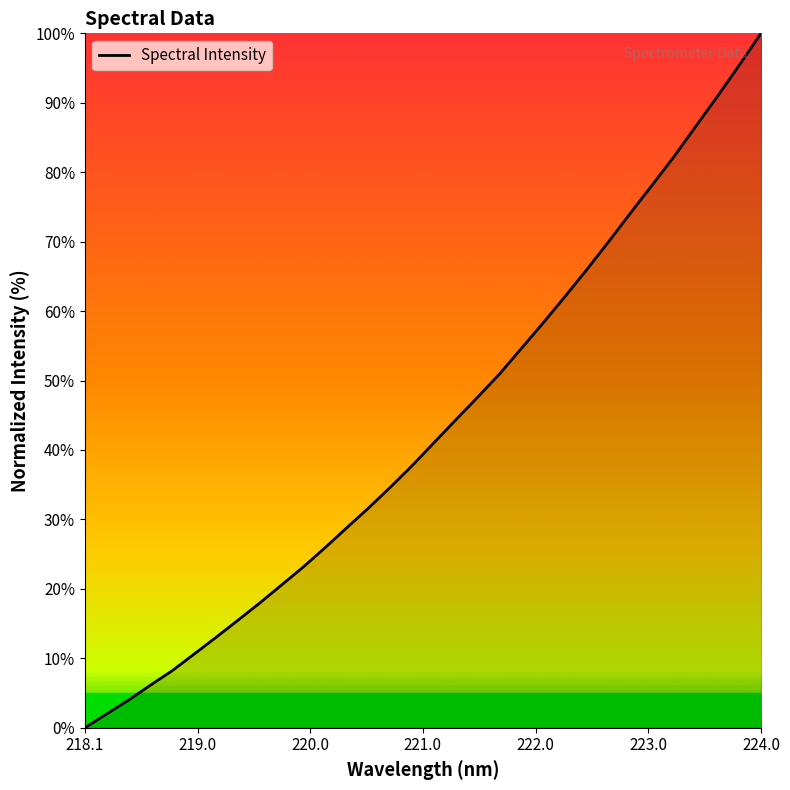

What is the greatest value displayed?

100.0